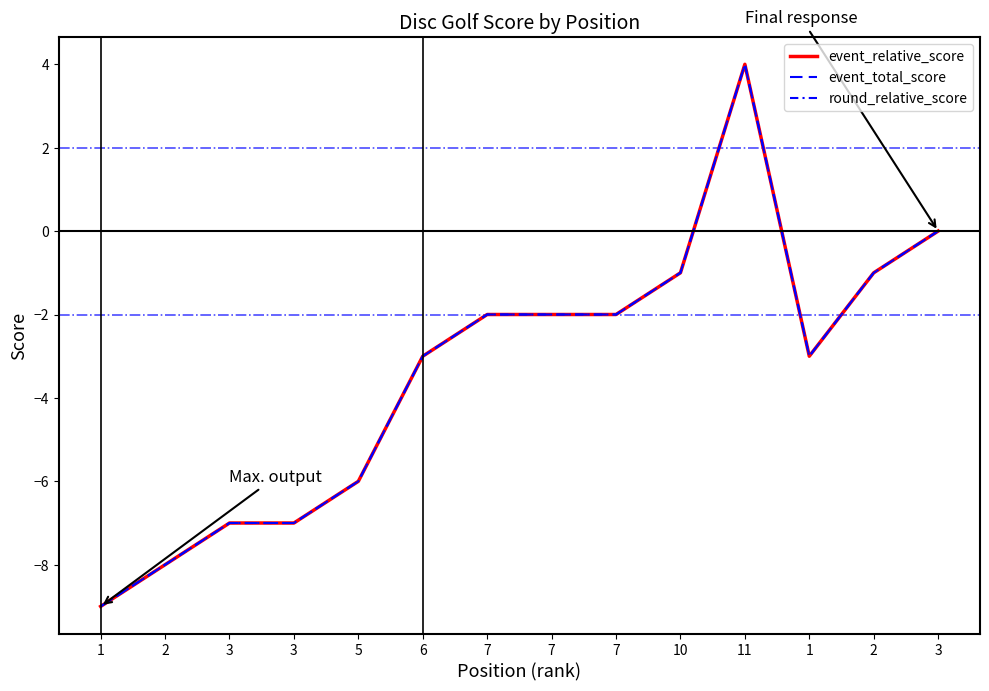

True or false: event_total_score and event_relative_score intersect in this chart.

False